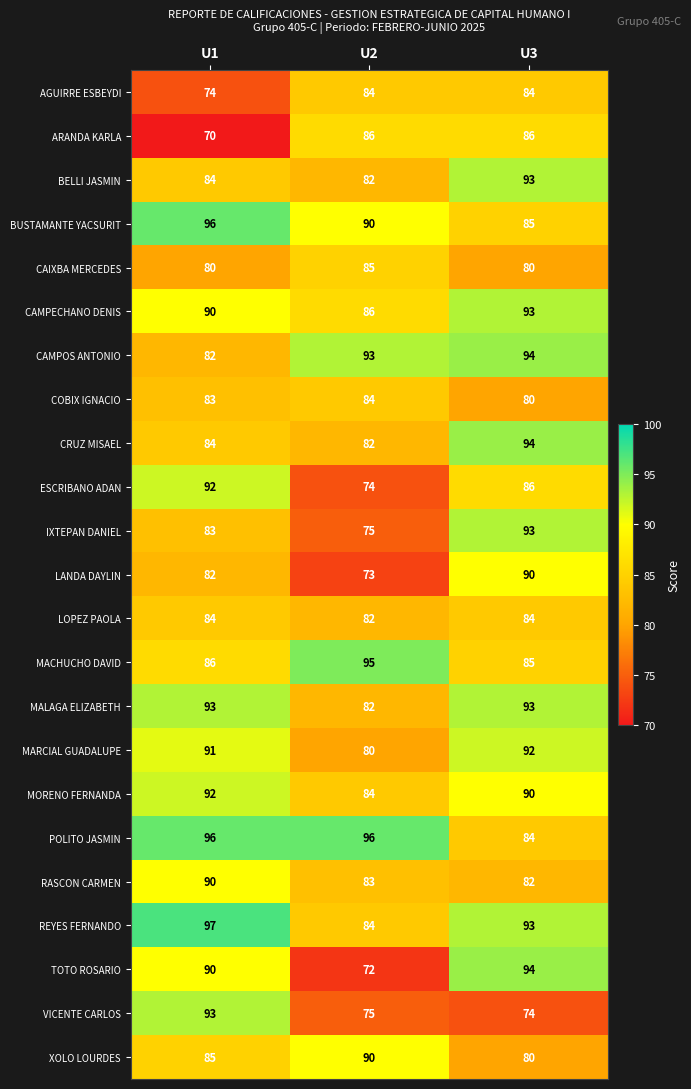

The LANDA DAYLIN series shows 140 at U1. True or false?

False